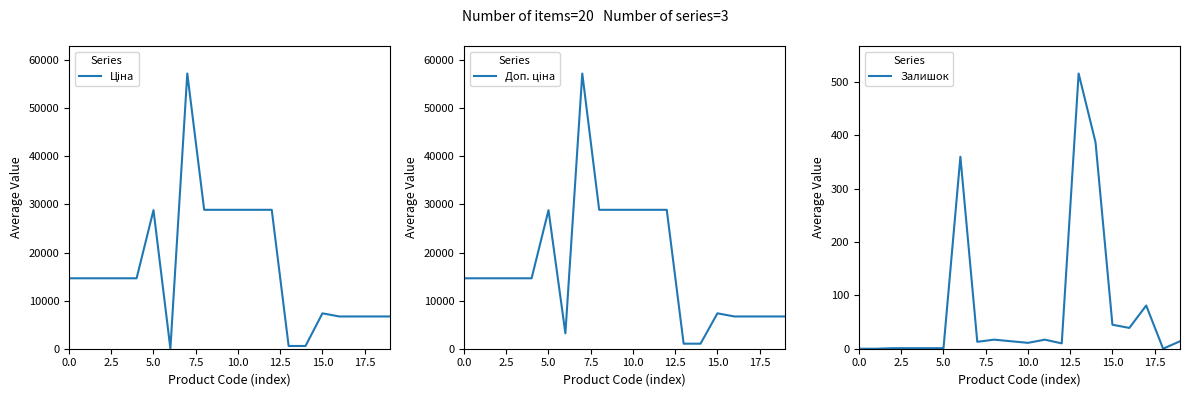

What position from the left is 18?

19